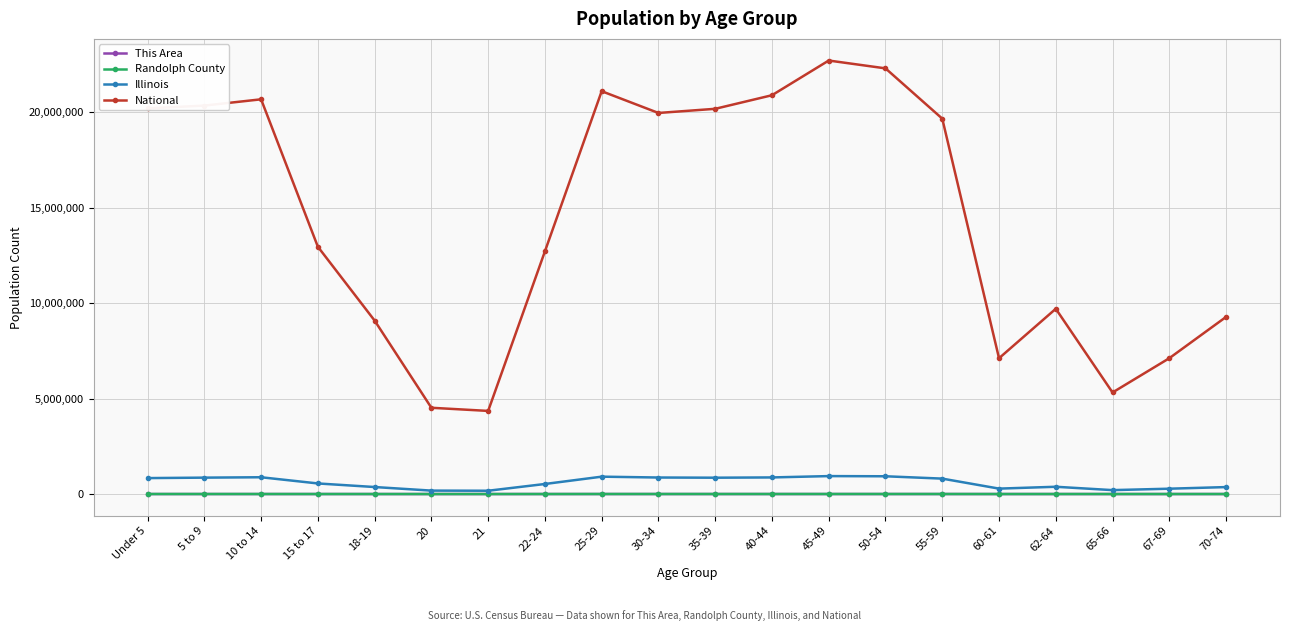

True or false: Illinois and National cross at least once.

False